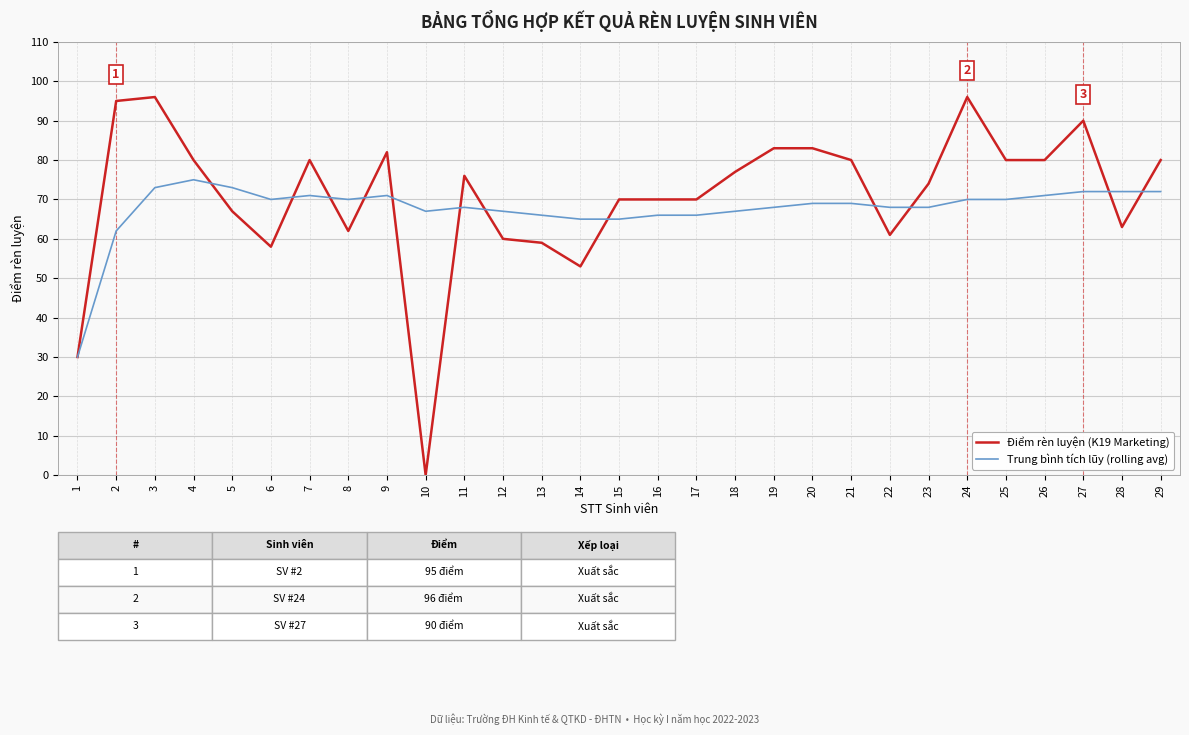

Where is Điểm rèn luyện (K19 Marketing) nearest to the value 48?

14